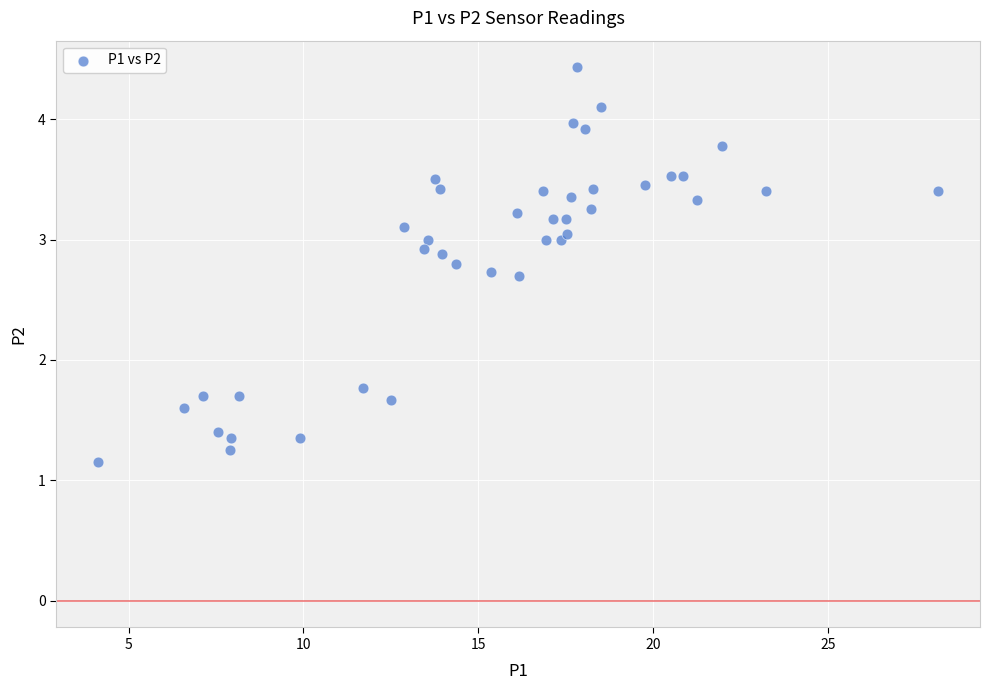

What is the range of Y values (max minus min)?

3.3